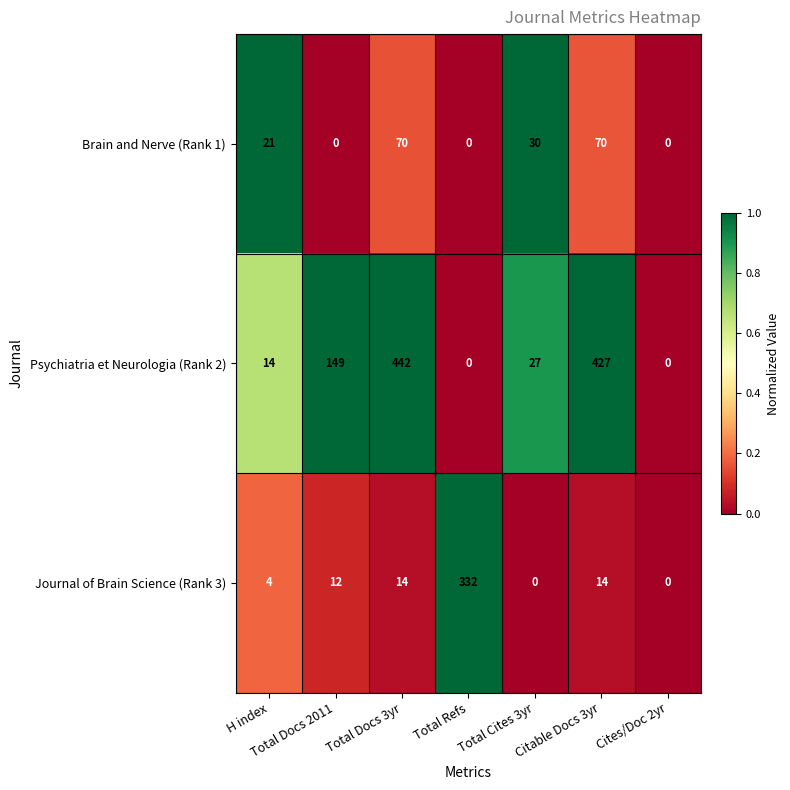

Read the Journal of Brain Science (Rank 3) value at Total Docs 2011.

12